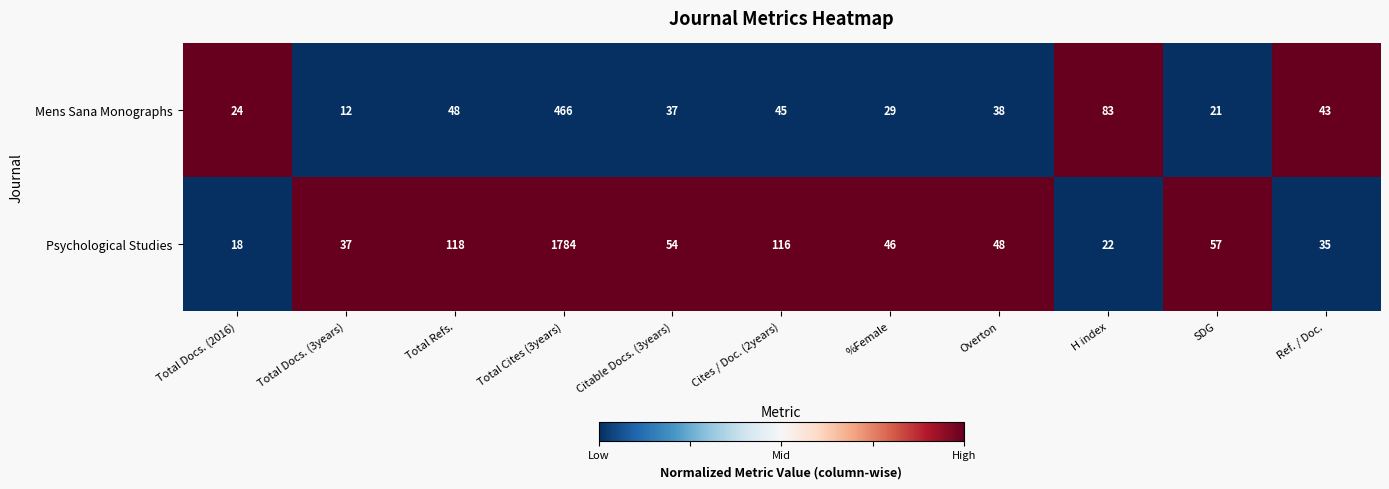

List the series in order of their overall mean, lowest first.

Mens Sana Monographs, Psychological Studies